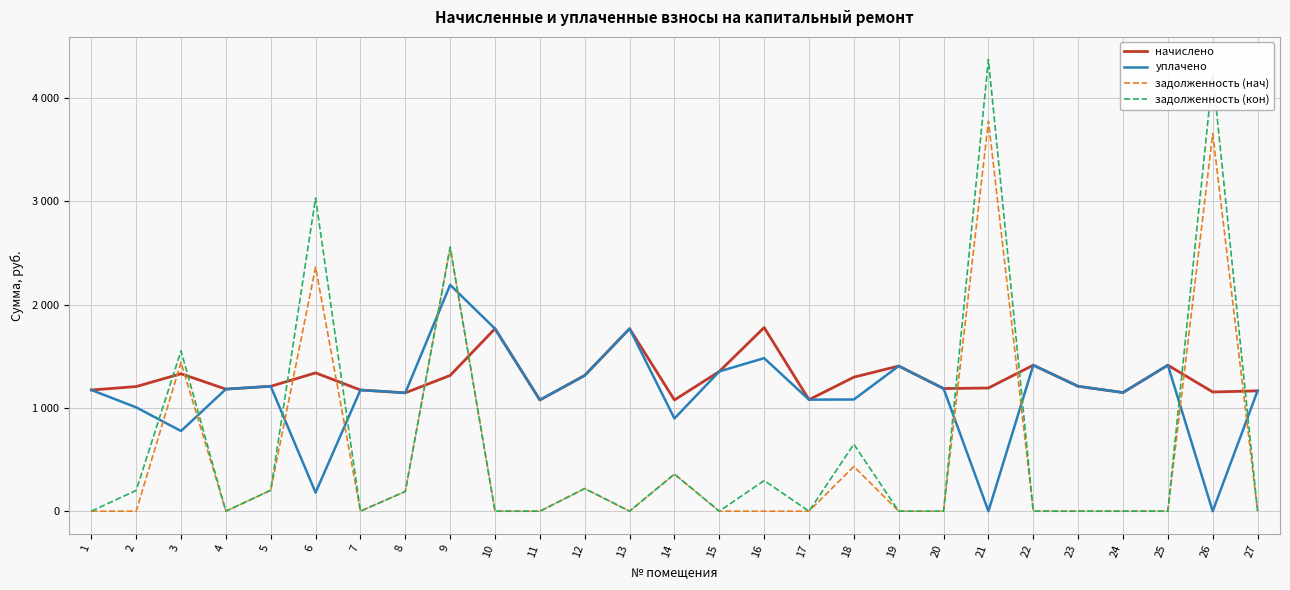

Reading left to right, list all the values displayed in this chart.

начислено: 1=1173.0	2=1206.1	3=1330.3	4=1181.3	5=1208.9	6=1338.7	7=1173.0	8=1145.4	9=1313.8	10=1766.4	11=1076.4	12=1313.8	13=1766.4	14=1076.4	15=1352.4	16=1777.4	17=1079.2	18=1297.2	19=1405.0	20=1186.8	21=1192.3	22=1413.2	23=1208.9	24=1148.2	25=1413.1	26=1153.7	27=1164.7
уплачено: 1=1173.0	2=1005.1	3=776.0	4=1181.3	5=1208.9	6=180.0	7=1173.0	8=1145.4	9=2189.8	10=1766.4	11=1076.4	12=1313.8	13=1766.4	14=897.0	15=1352.4	16=1481.2	17=1079.4	18=1081.0	19=1405.0	20=1186.8	21=0.0	22=1413.2	23=1208.9	24=1148.2	25=1413.1	26=0.0	27=1164.7
задолженность (нач): 1=0.0	2=0.0	3=1441.2	4=0.0	5=202.4	6=2361.6	7=0.0	8=190.9	9=2554.5	10=0.0	11=0.0	12=219.0	13=0.0	14=358.8	15=0.0	16=0.0	17=0.0	18=432.4	19=0.0	20=0.0	21=3775.7	22=0.0	23=0.0	24=0.0	25=0.0	26=3653.3	27=0.0
задолженность (кон): 1=0.0	2=201.0	3=1552.0	4=0.0	5=202.4	6=3030.9	7=0.0	8=190.9	9=2554.5	10=0.0	11=0.0	12=219.0	13=0.0	14=358.8	15=0.0	16=296.2	17=0.0	18=648.6	19=0.0	20=0.0	21=4371.8	22=0.0	23=0.0	24=0.0	25=0.0	26=4230.2	27=0.0